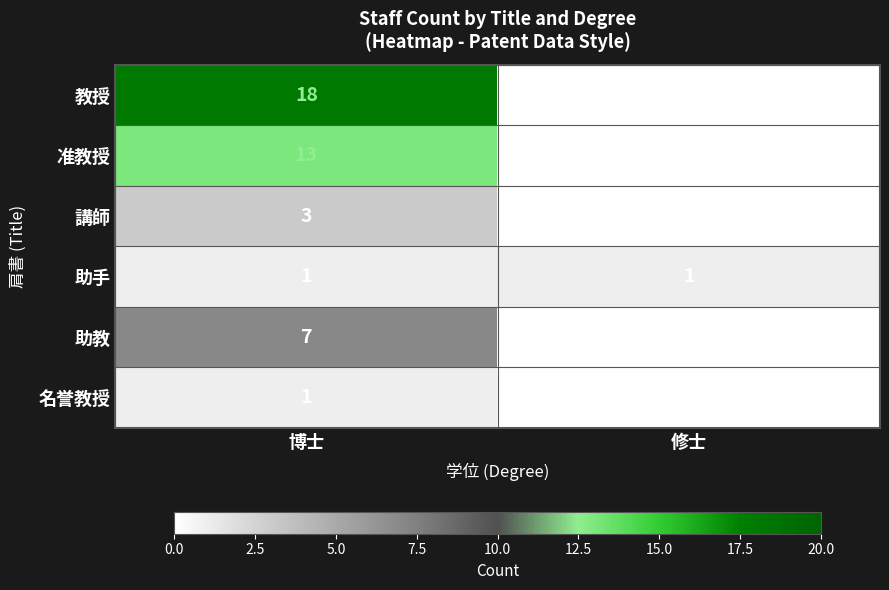

What is the difference between the 講師 values at 修士 and 博士?

3